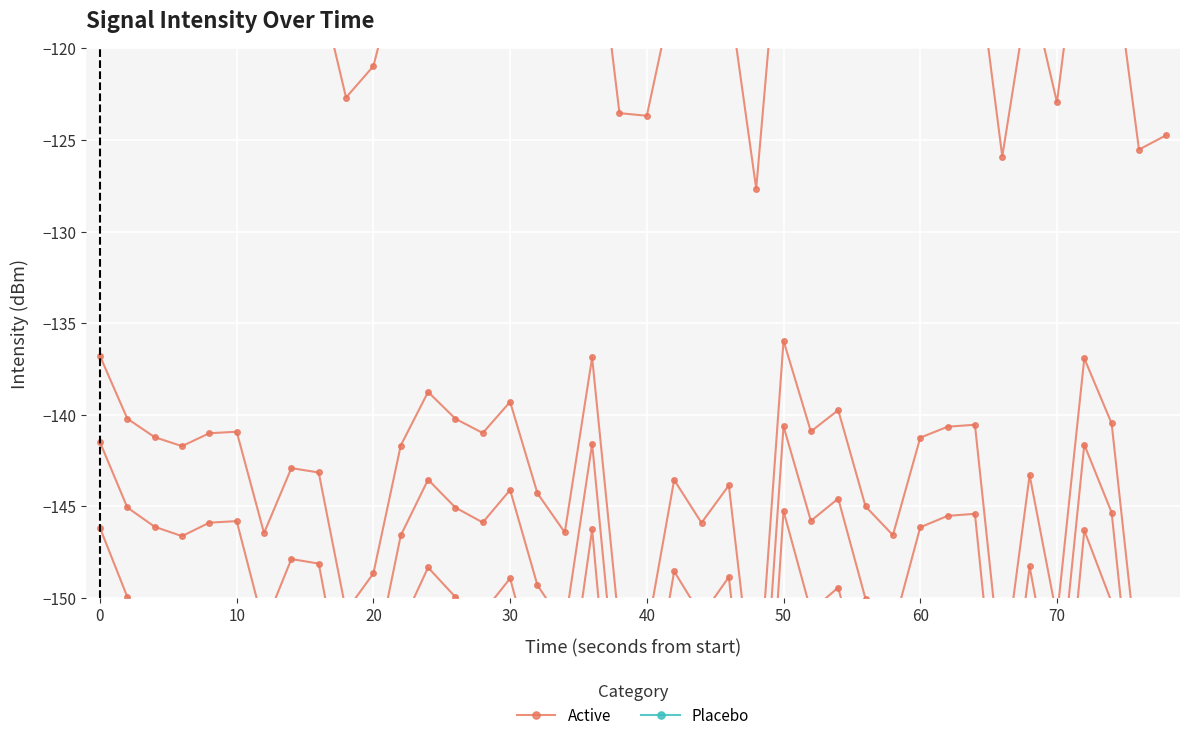

In Active, how many points are higher than both neighbors (excluding endpoints)?

12